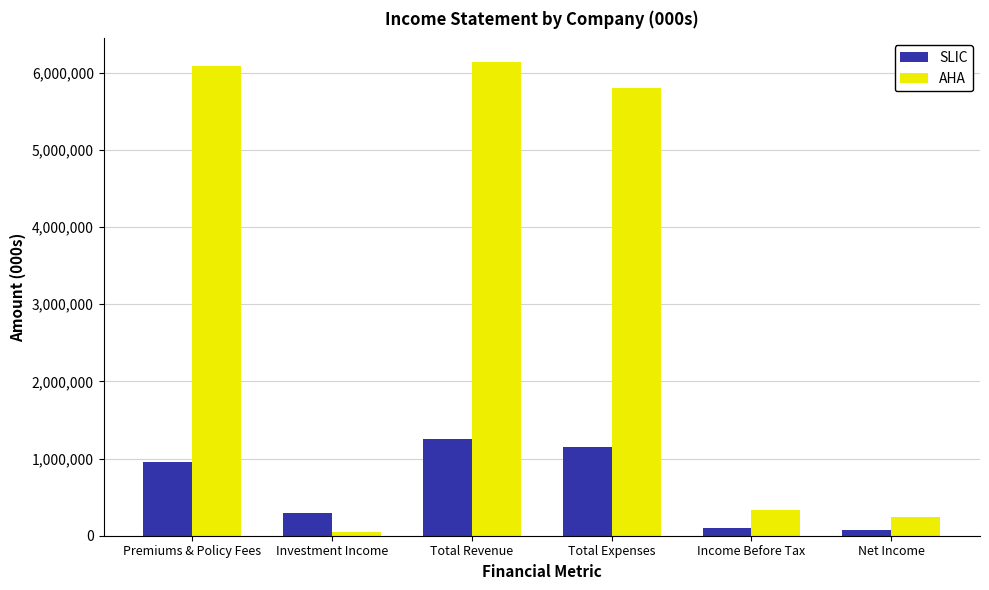

What is the difference between the second highest and minimum values in the AHA series?

6037114